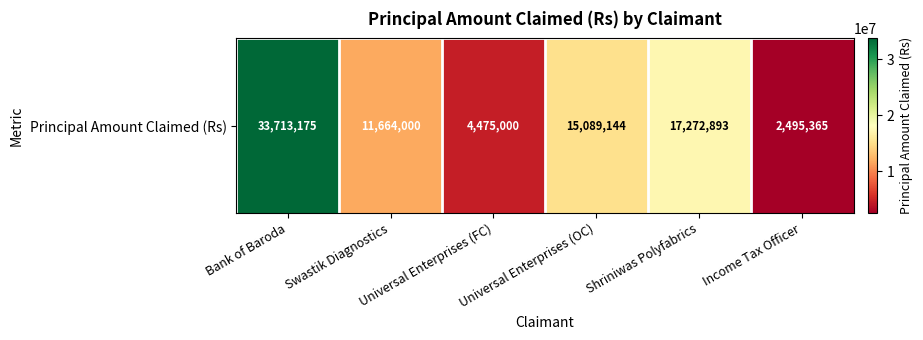

Which has a higher value, Income Tax Officer or Bank of Baroda?

Bank of Baroda